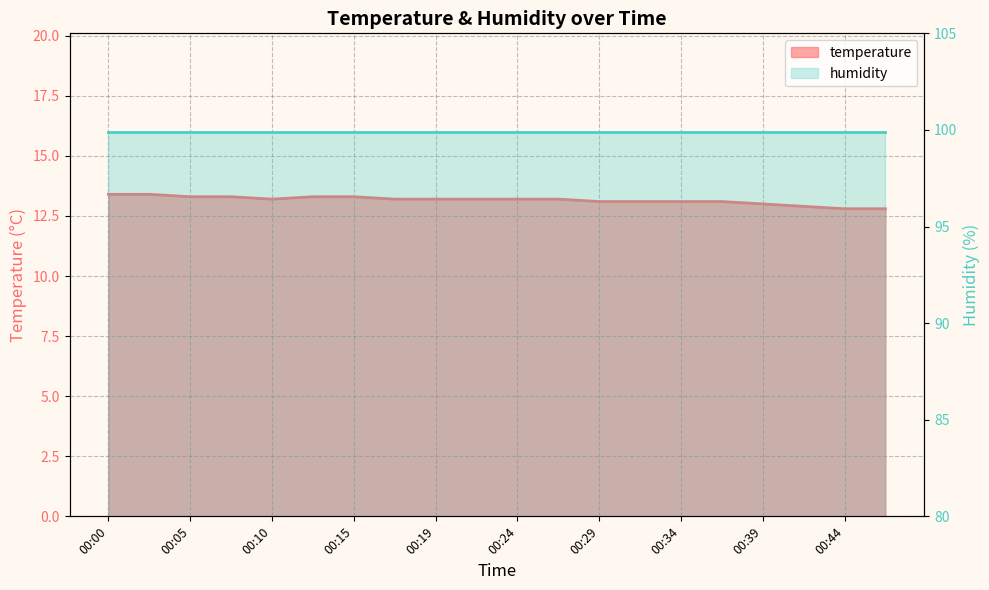

Reading left to right, extract all data points from this chart.

13.4	13.4	13.3	13.3	13.2	13.3	13.3	13.2	13.2	13.2	13.2	13.2	13.1	13.1	13.1	13.1	13.0	12.9	12.8	12.8